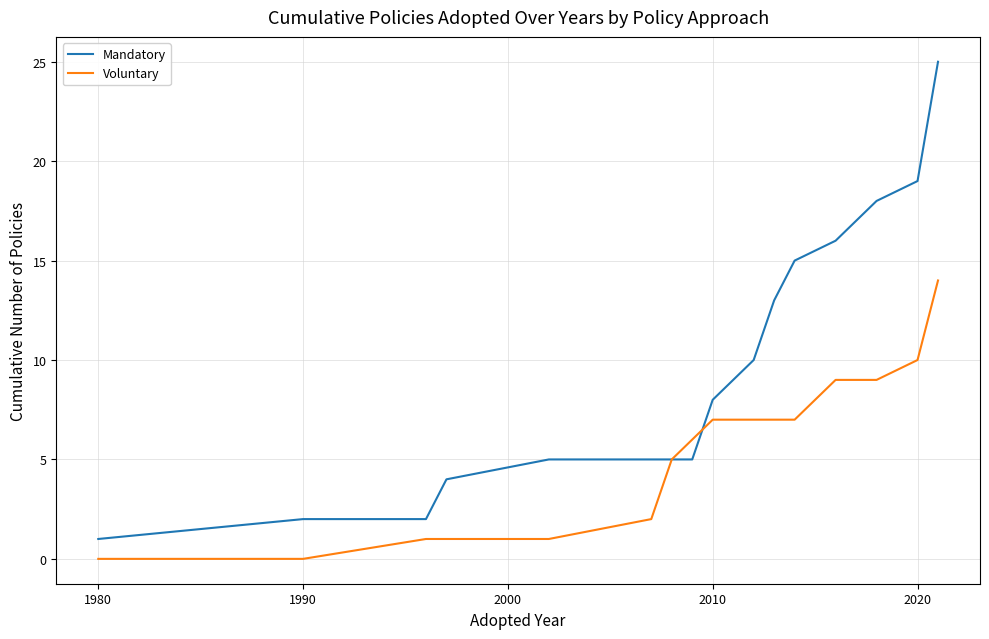

Which series has the widest spread of values?

Mandatory